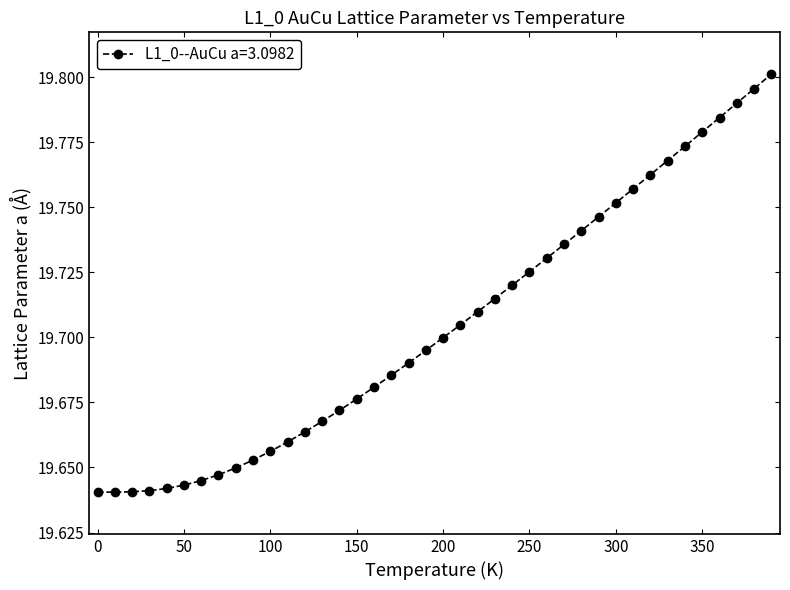

How many values are between 19 and 20?

40